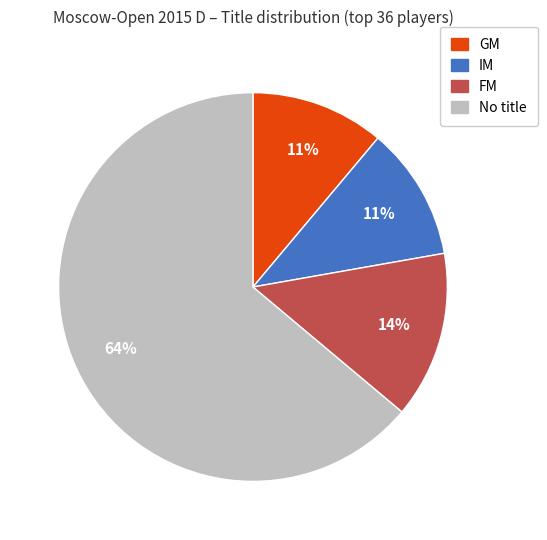

Do IM and GM together represent more than half of the pie?

No